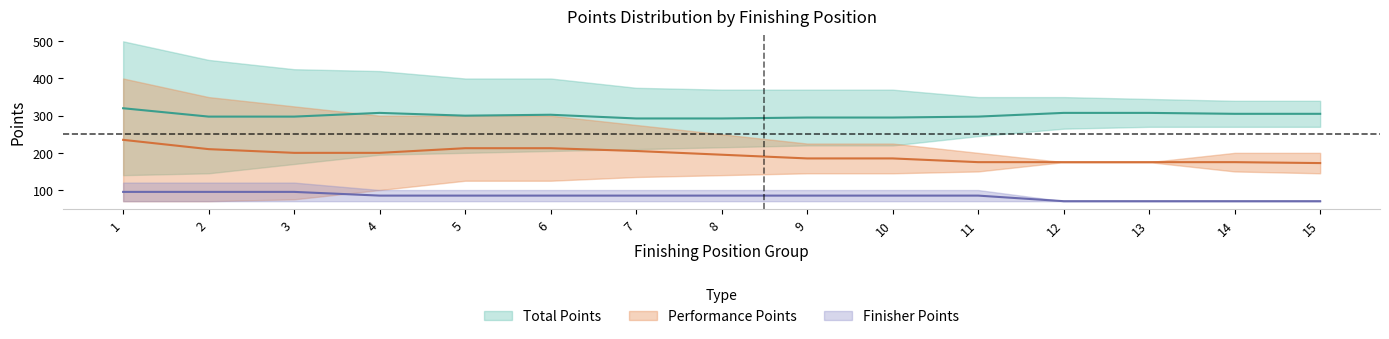

At which category does the chart reach its minimum across all series?

1